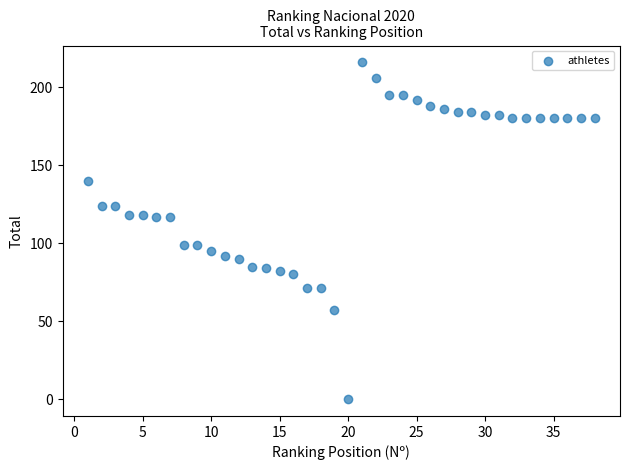

What is the range of Y values (max minus min)?

216